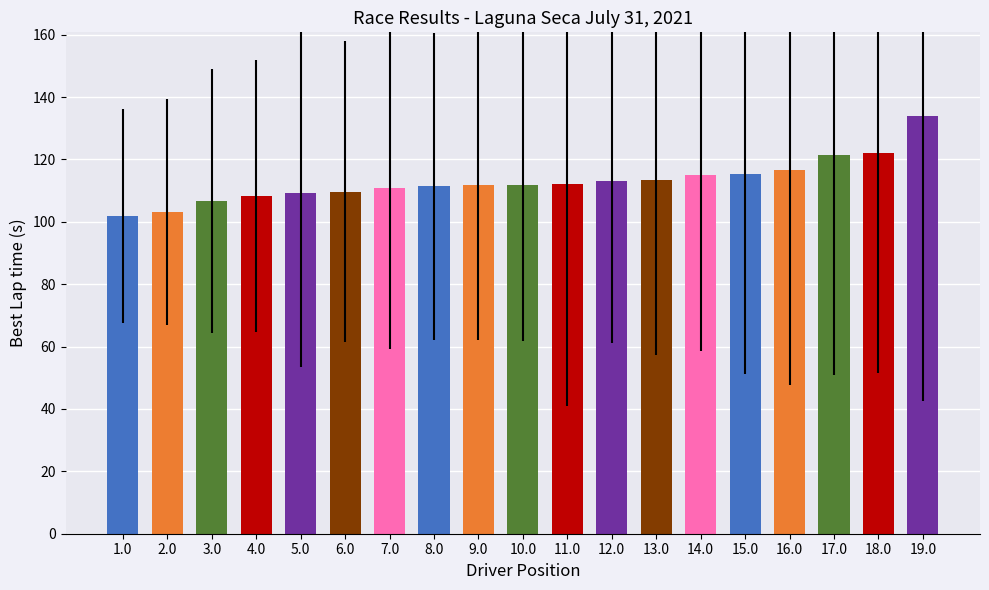

How many bars are there in total?

19